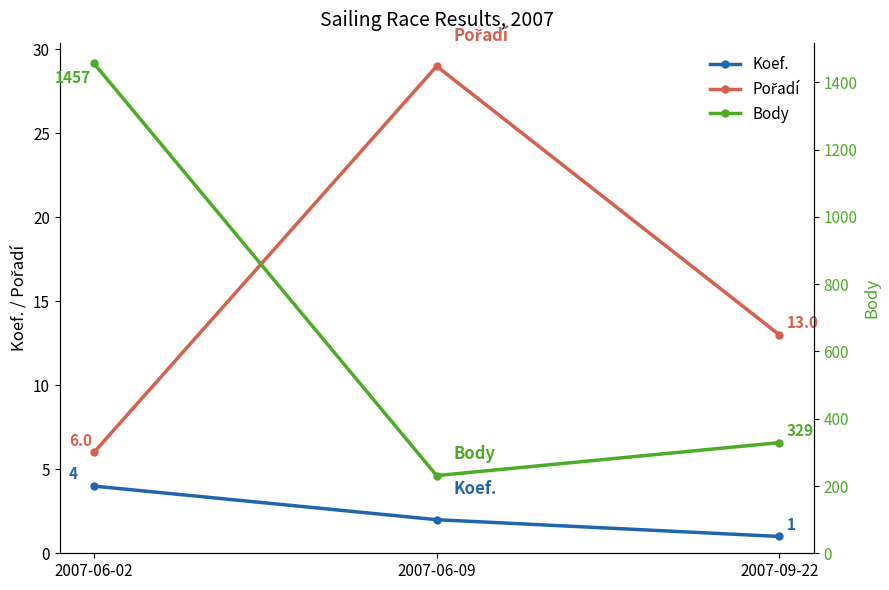

Between 2007-06-02 and 2007-06-09, which series saw the biggest shift?

Body